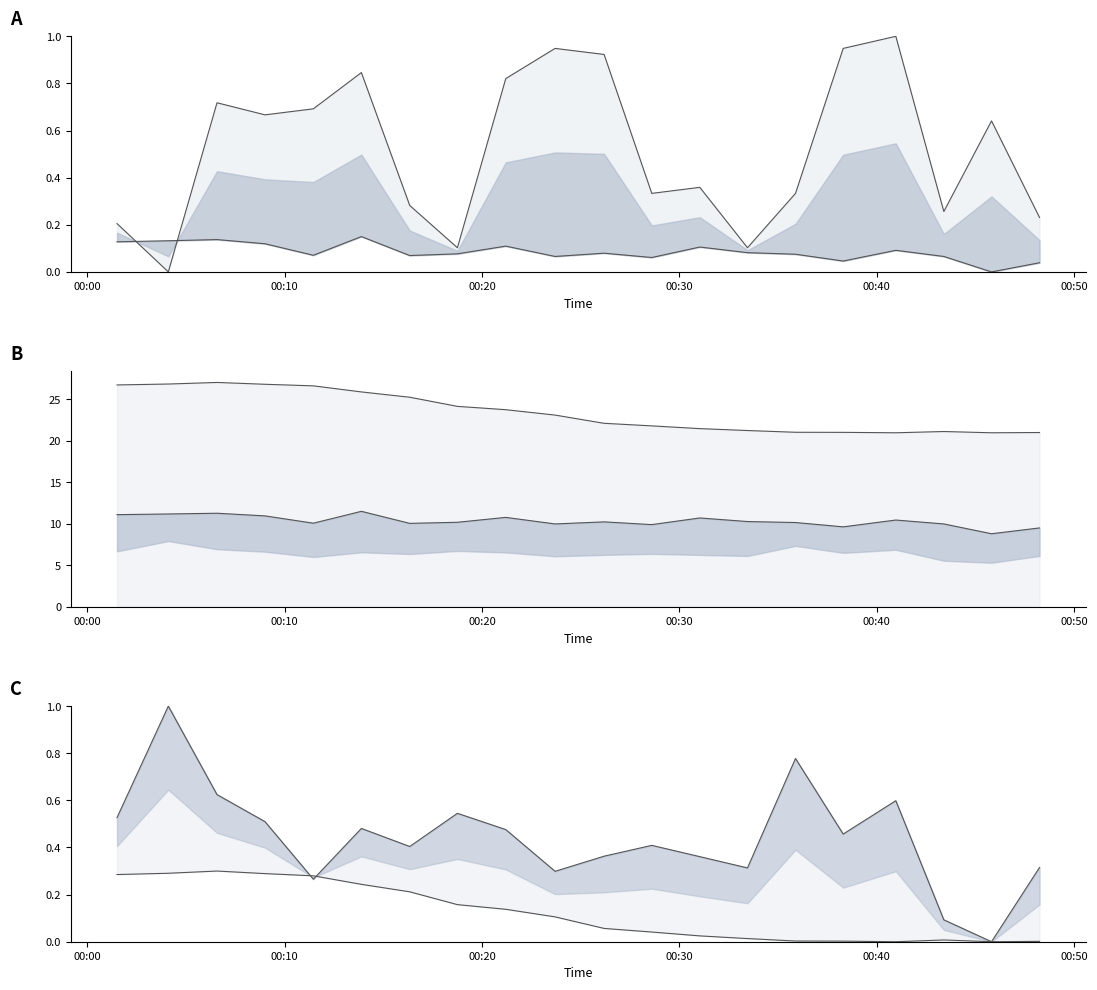

Which has a higher value, 2021/08/03 00:06:34 or 2021/08/03 00:35:53?

2021/08/03 00:06:34